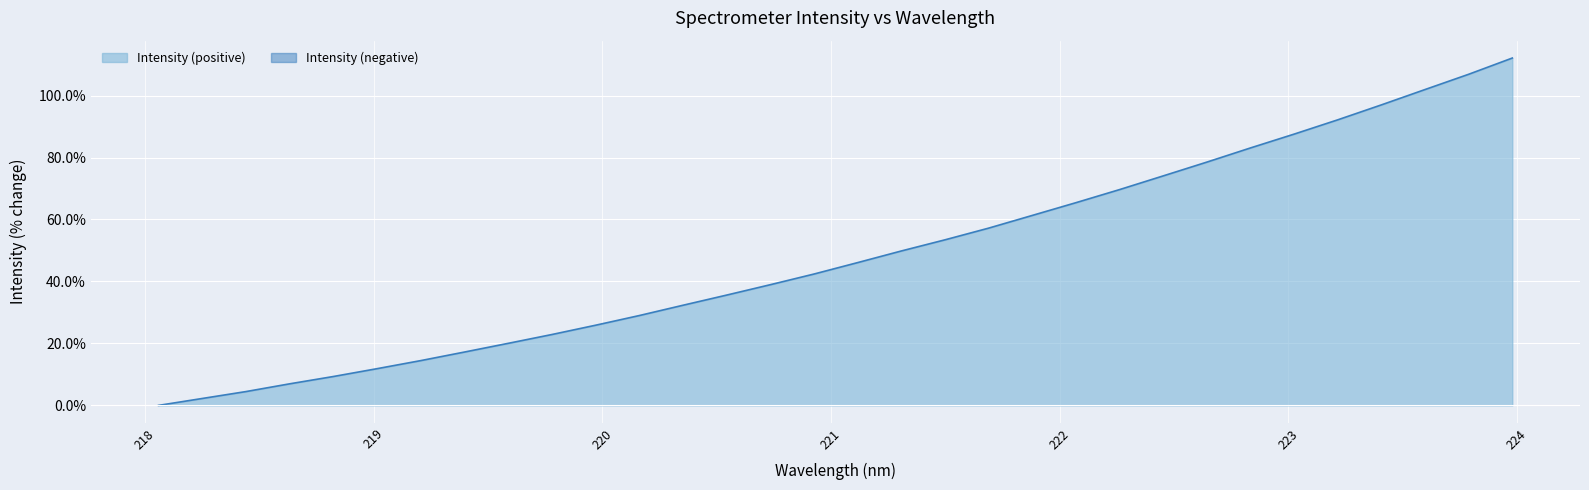

True or false: the data shows 112.1 at 223.9802.

True